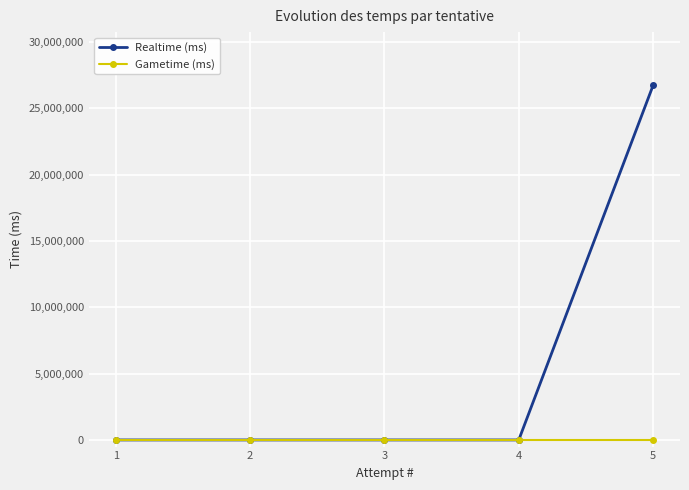

How many lines are shown in the chart?

2